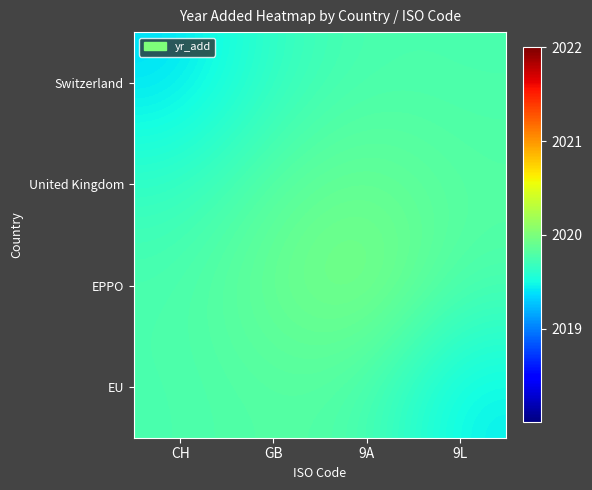

Count the number of data series in this chart.

4